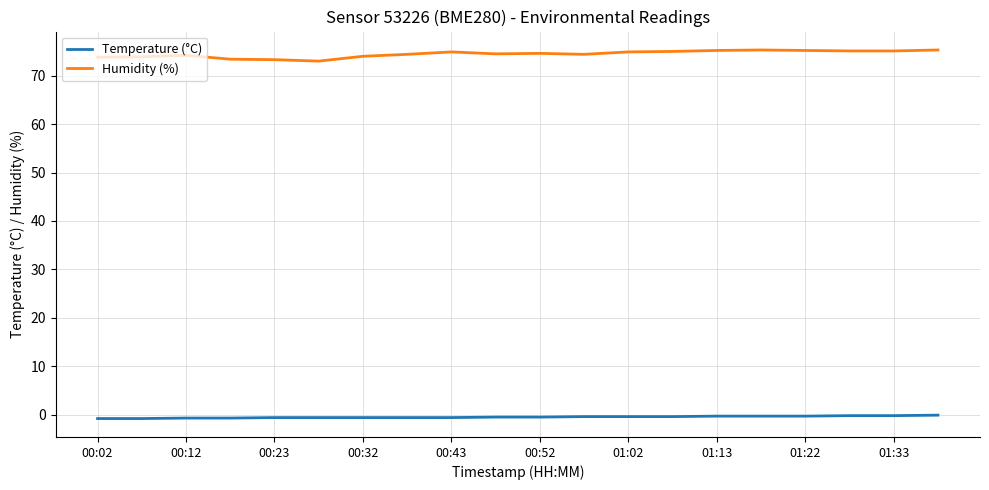

What is the maximum value shown in the chart?

75.3